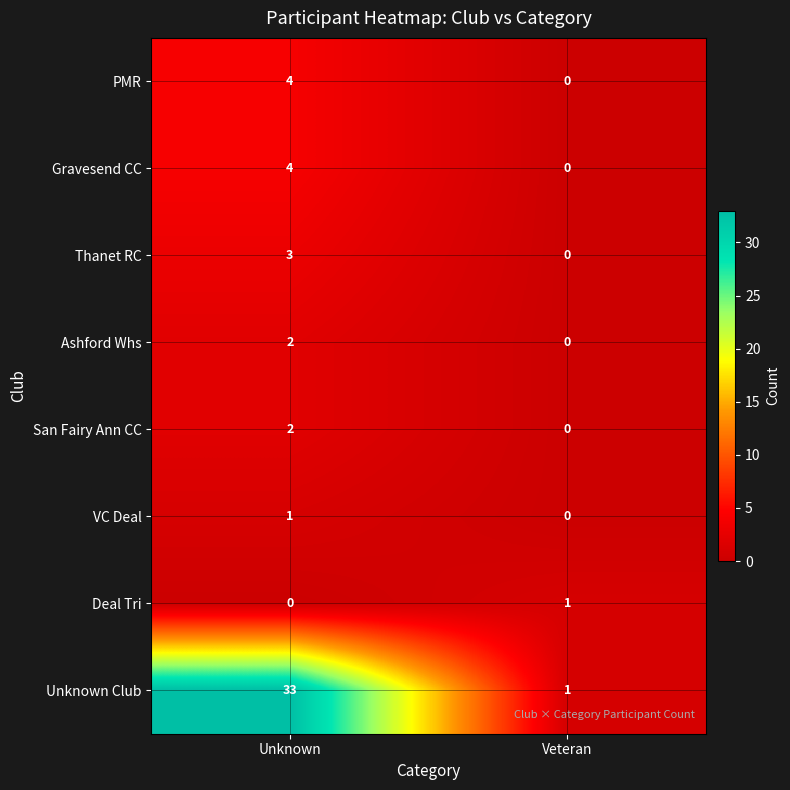

What is the approximate value of Thanet RC at Unknown?

3